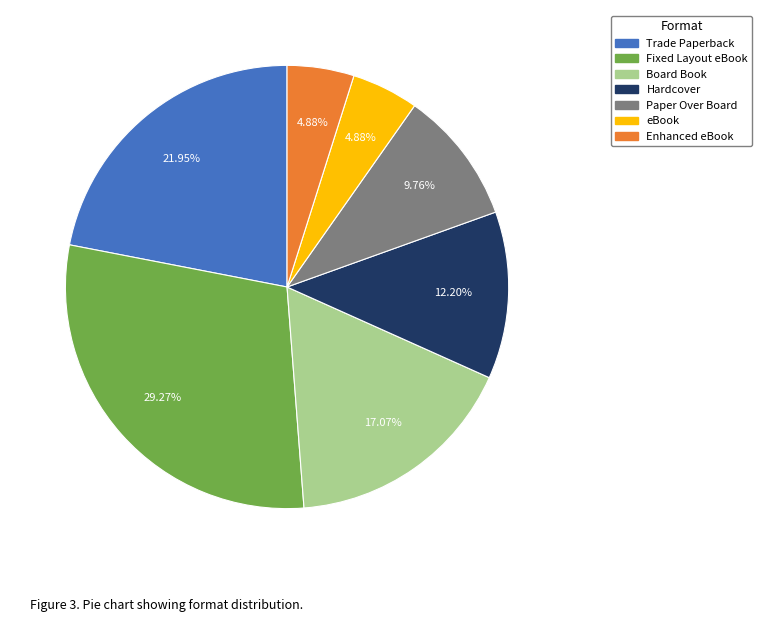

To the nearest percent, what portion does Paper Over Board represent?

10%